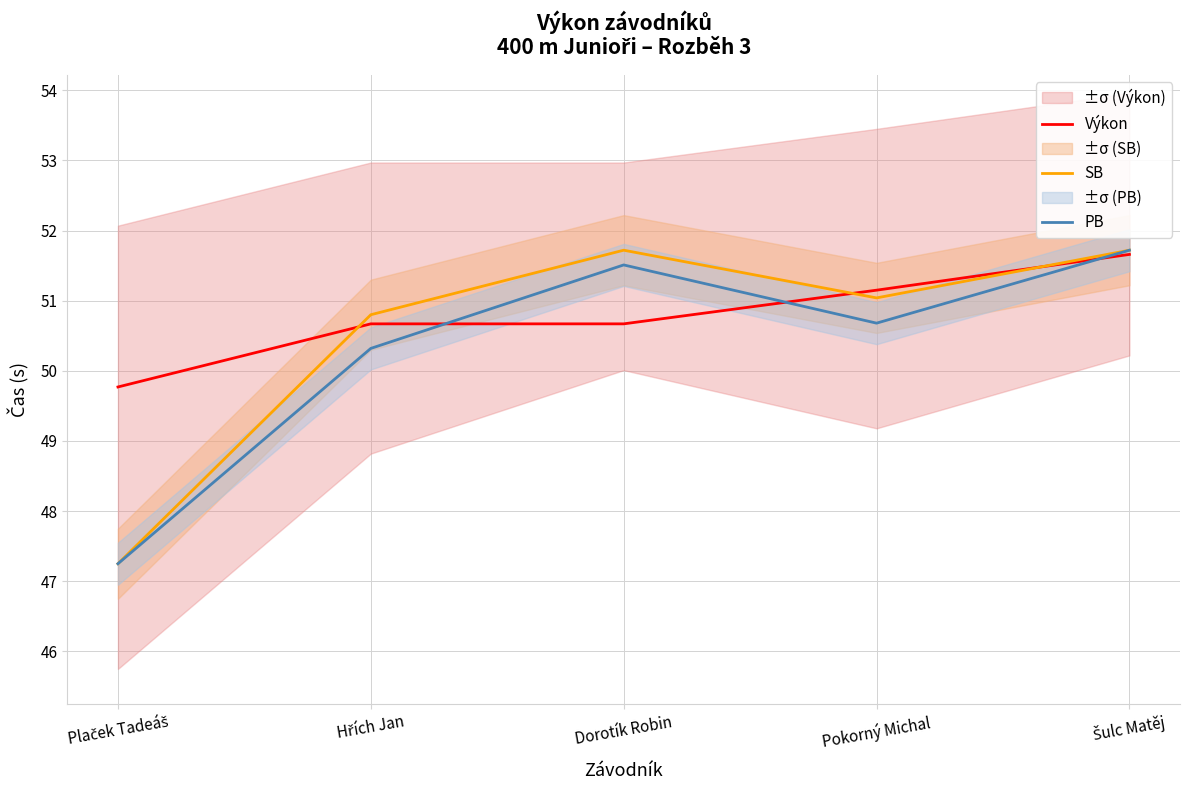

Between which two adjacent categories do Výkon and SB first intersect?

Plaček Tadeáš and Hřích Jan